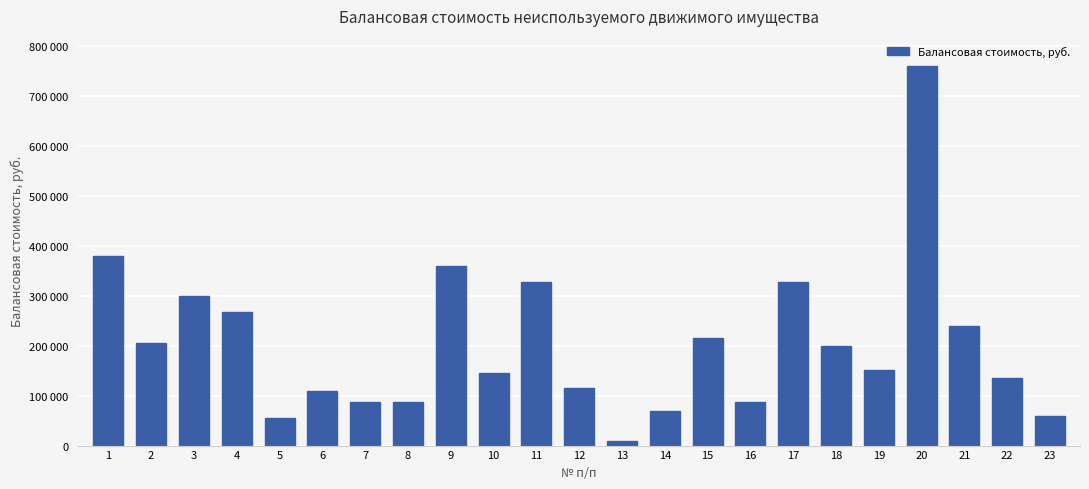

List the labels in order of value, smallest first.

13, 5, 23, 14, 7, 8, 16, 6, 12, 22, 10, 19, 18, 2, 15, 21, 4, 3, 17, 11, 9, 1, 20